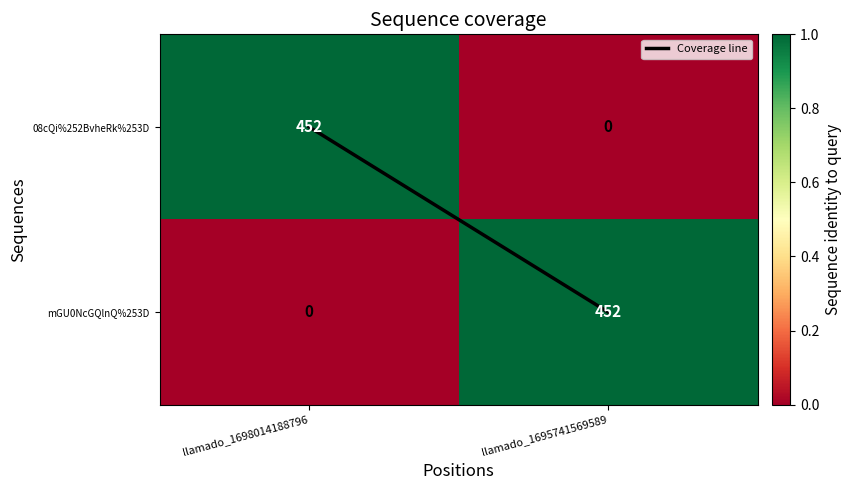

Count the number of data series in this chart.

2